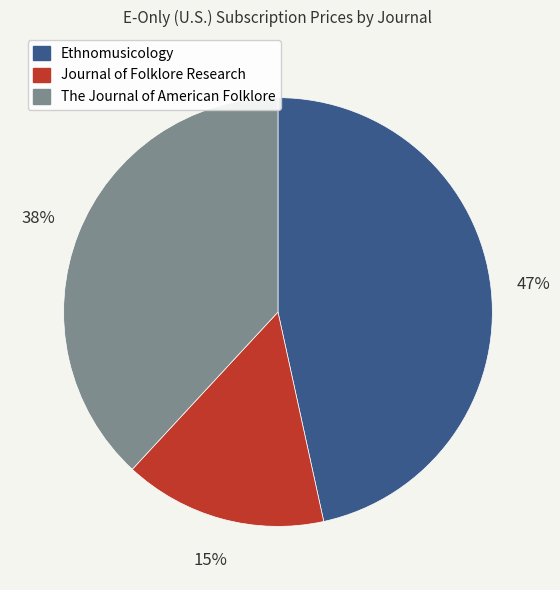

Is it true that Journal of Folklore Research is 15% of the pie?

True